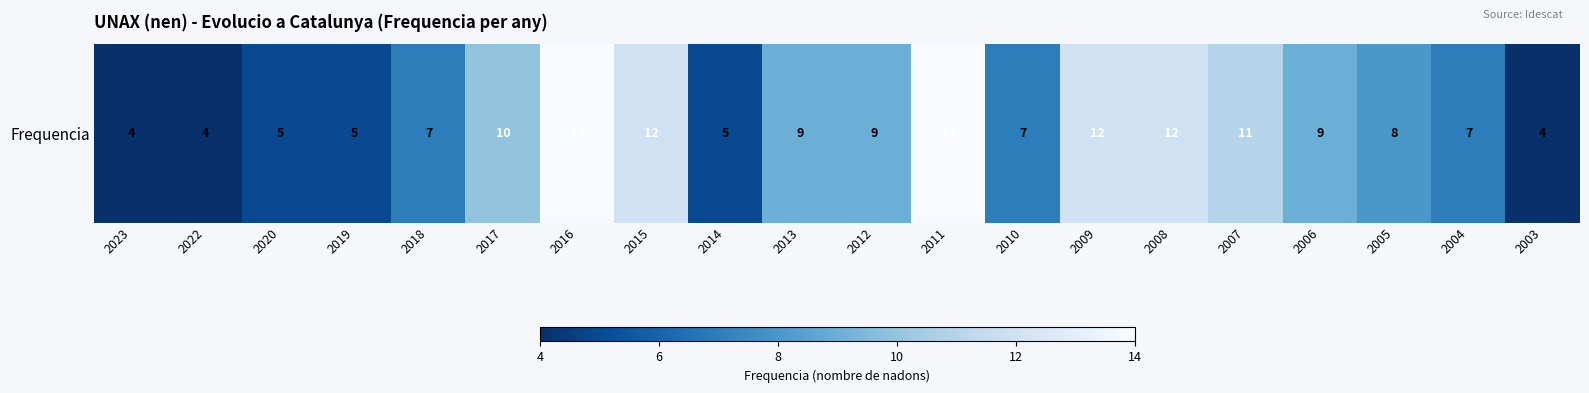

Count the values in the range 5 to 12.

15